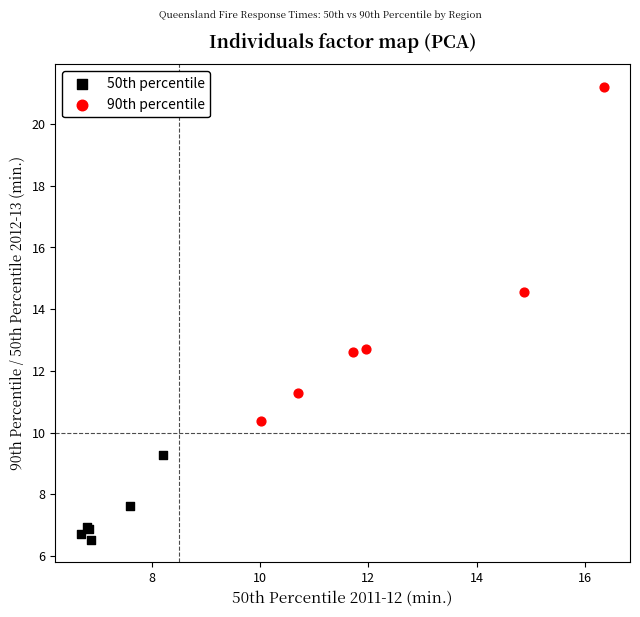

Which series has the largest Y range (max minus min)?

90th percentile